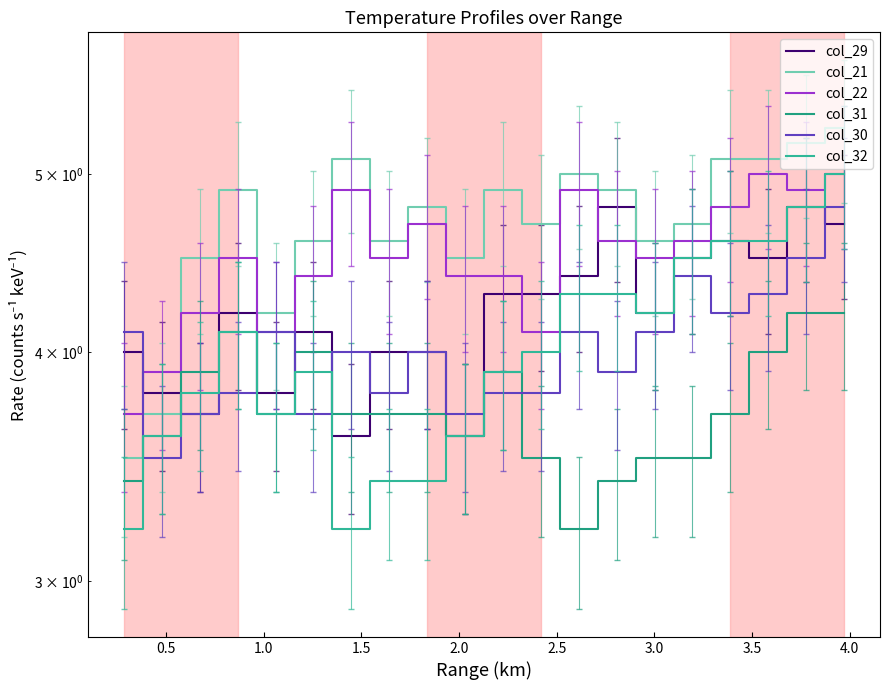

True or false: col_31 and col_22 cross at least once.

False